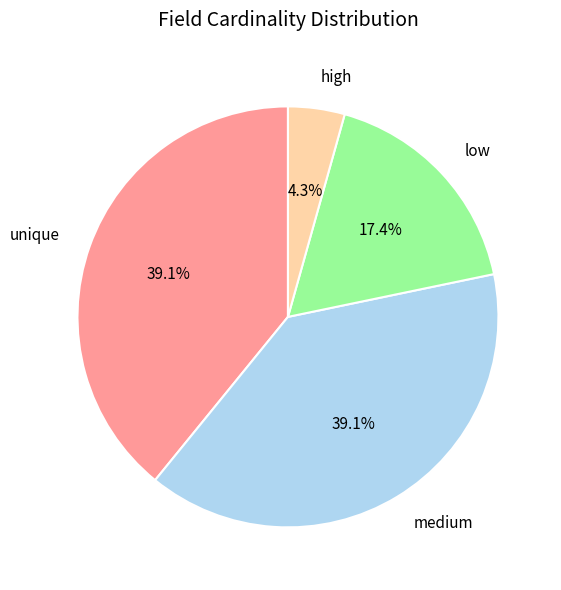

Between medium and low, which is larger?

medium